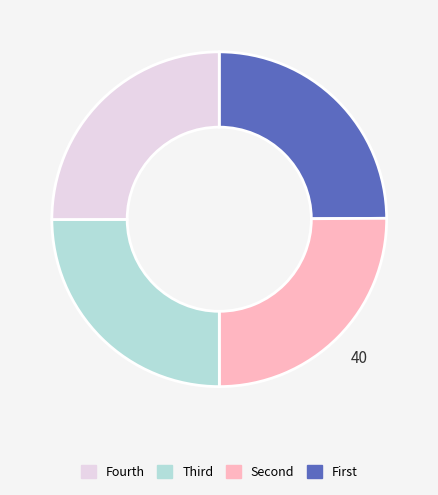

Is there a majority slice in this chart?

No